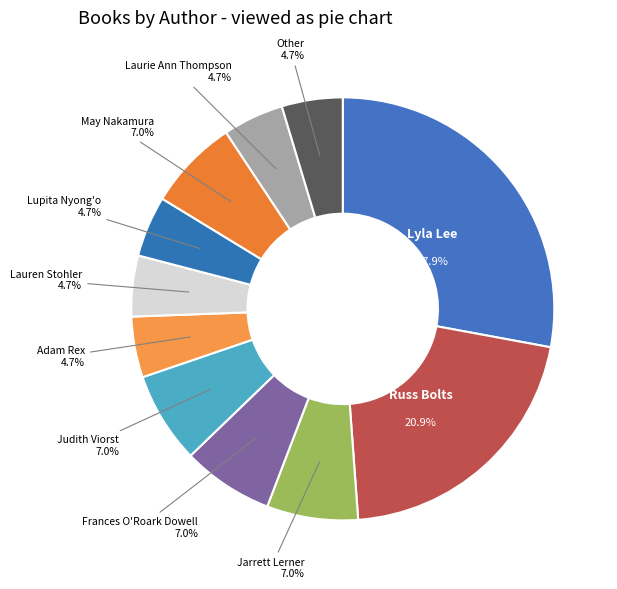

Approximately how many times larger is the value at Frances O'Roark Dowell compared to Jarrett Lerner?

1.0